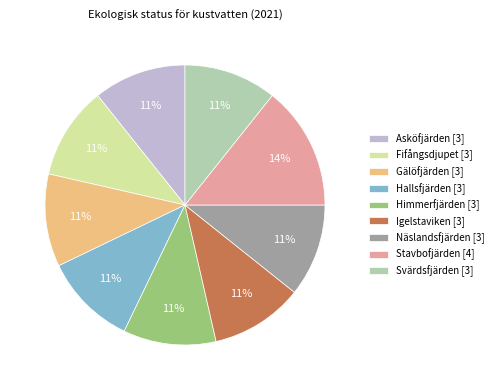

To the nearest percent, what is the average slice percentage?

11%